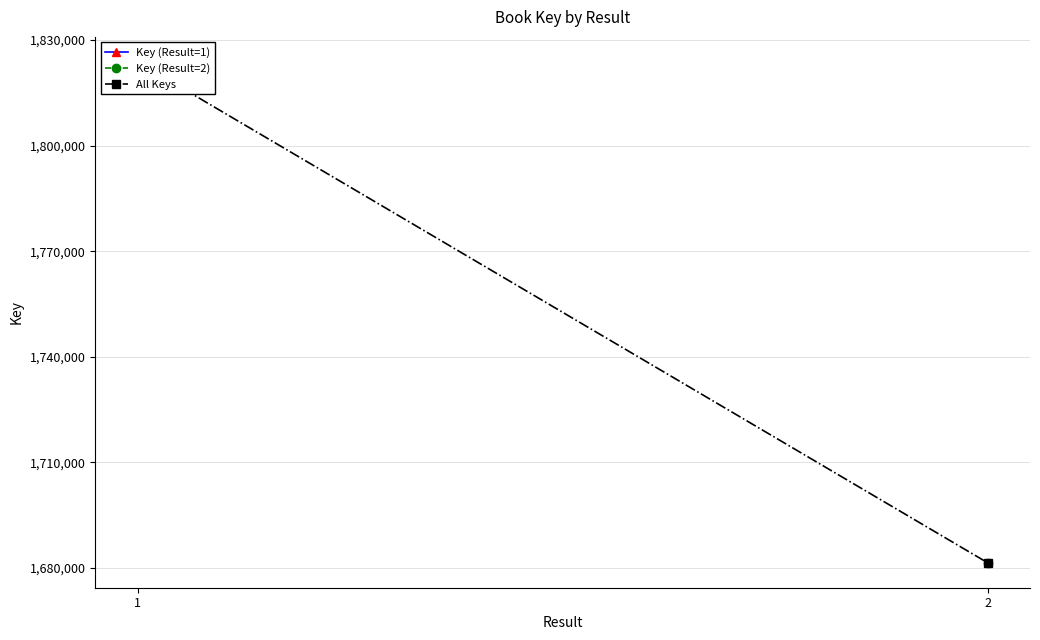

What is the value of the 1st point from the left?

1823787